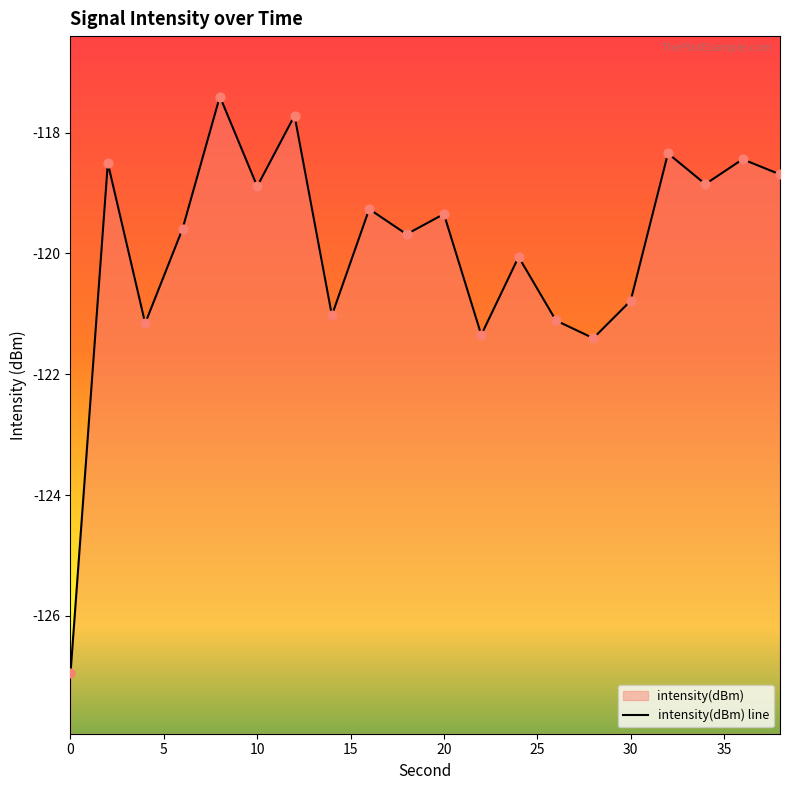

Which has a higher value, 10 or 36?

36